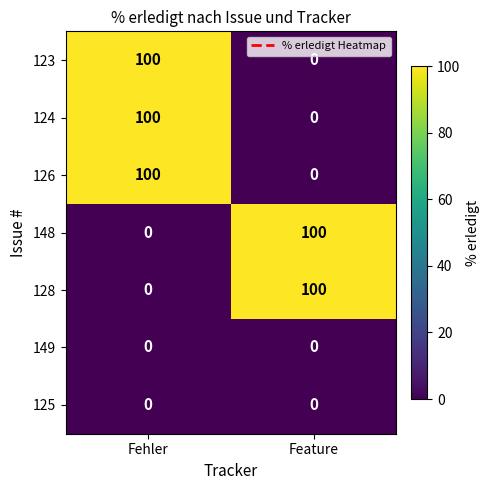

At which label does 128 reach its minimum?

Fehler